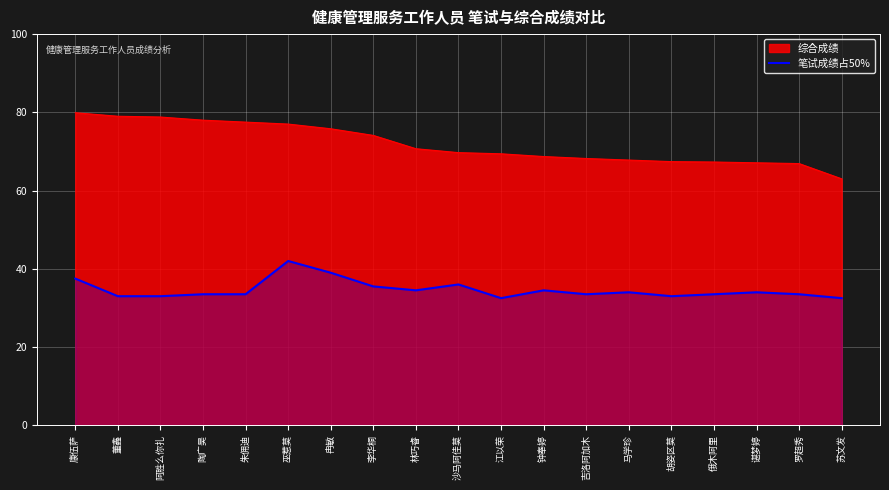

Reading left to right, list all the values displayed in this chart.

康伍萨=37.5	董鑫=33.0	阿胜么你扎=33.0	陶广昊=33.5	朱佣迪=33.5	巫惹莫=42.0	冉敏=39.0	李华桐=35.5	林巧睿=34.5	沙马阿佳莫=36.0	江以荣=32.5	钟奉婷=34.5	吉洛阿加木=33.5	马学珍=34.0	胡姿区莫=33.0	俄木阿里=33.5	谌梦婷=34.0	罗超秀=33.5	苏文发=32.5